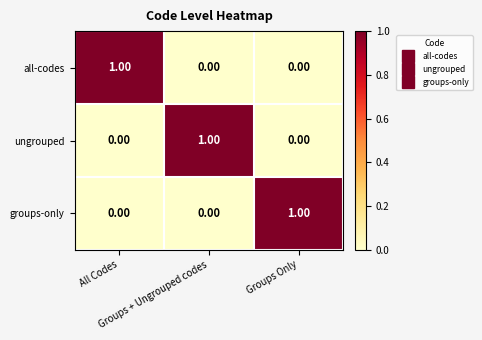

What is the difference between the highest and lowest values at Groups Only?

1